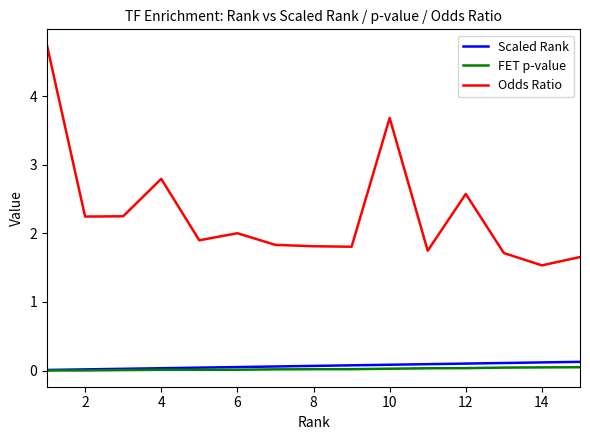

Which series has the largest total across all categories?

Odds Ratio